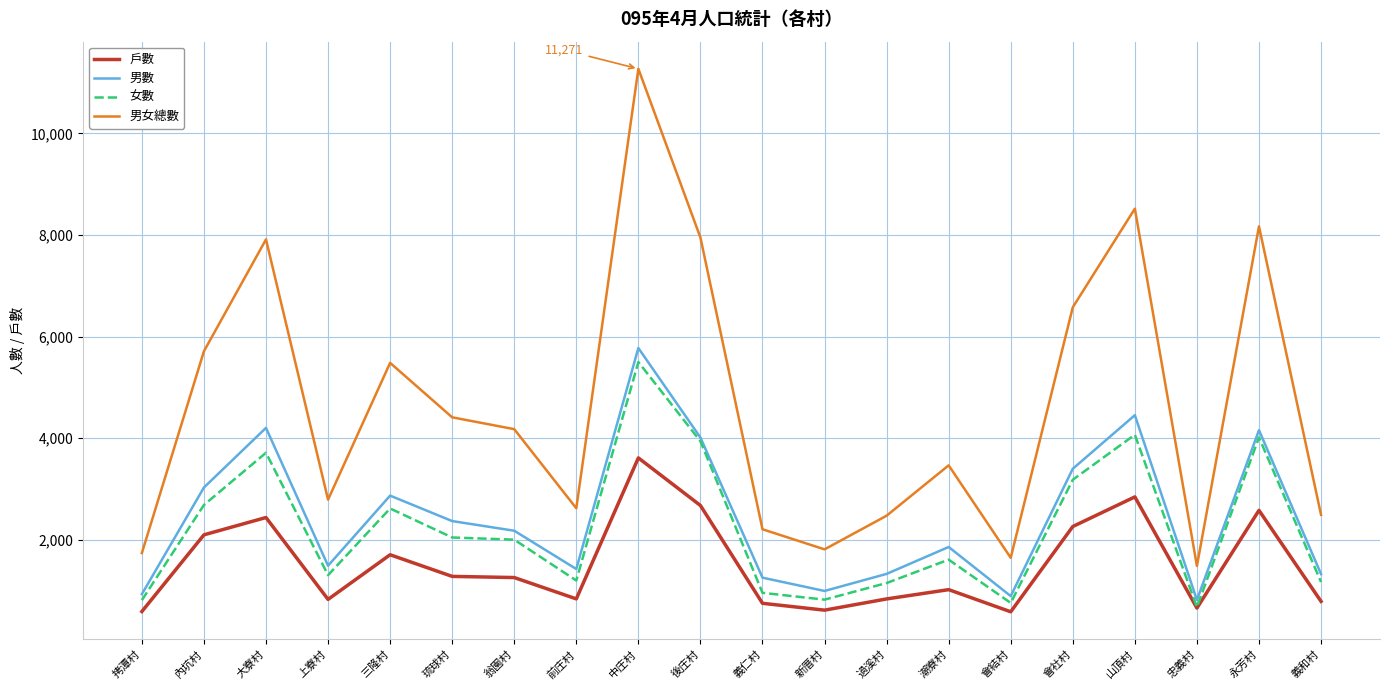

What is the average value of the 戶數 series?

1510